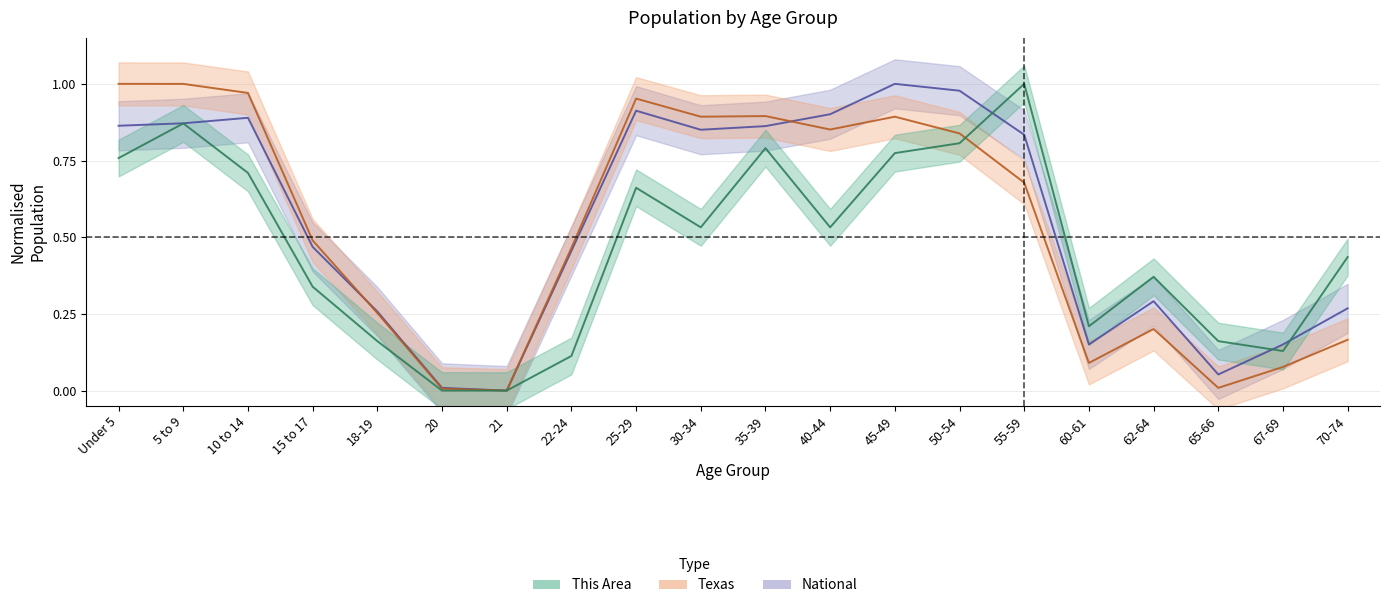

What value does the National series have at 60-61?

0.2